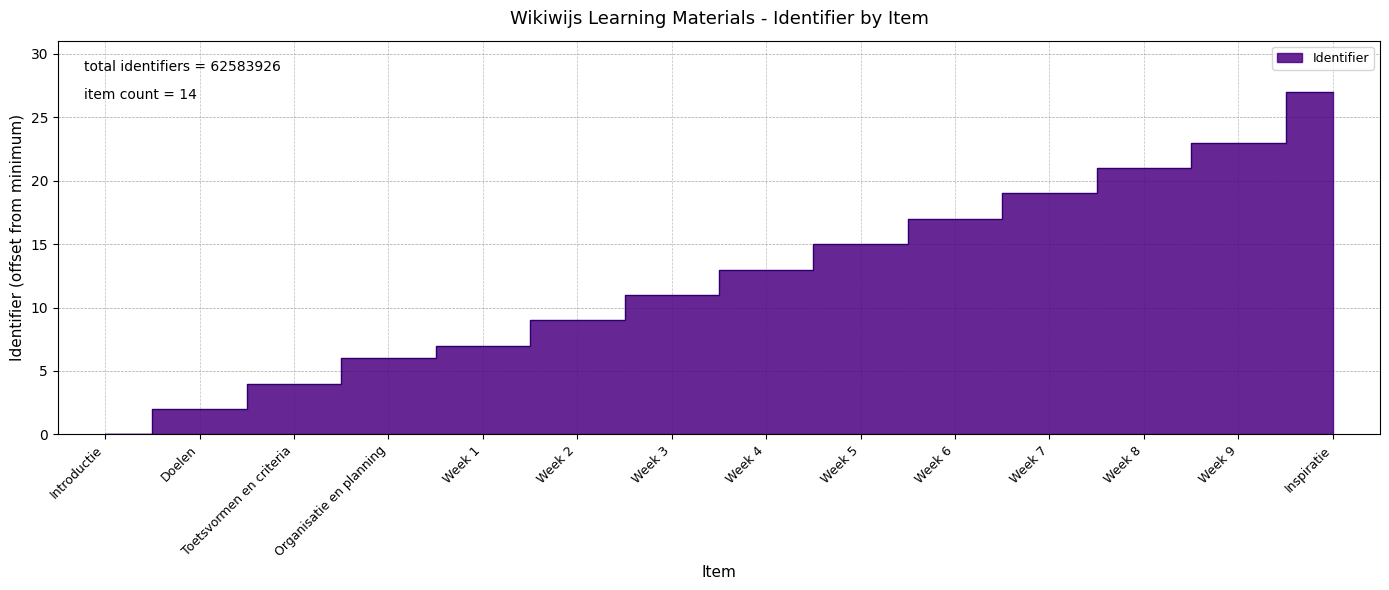

What is the sum of all values?

174